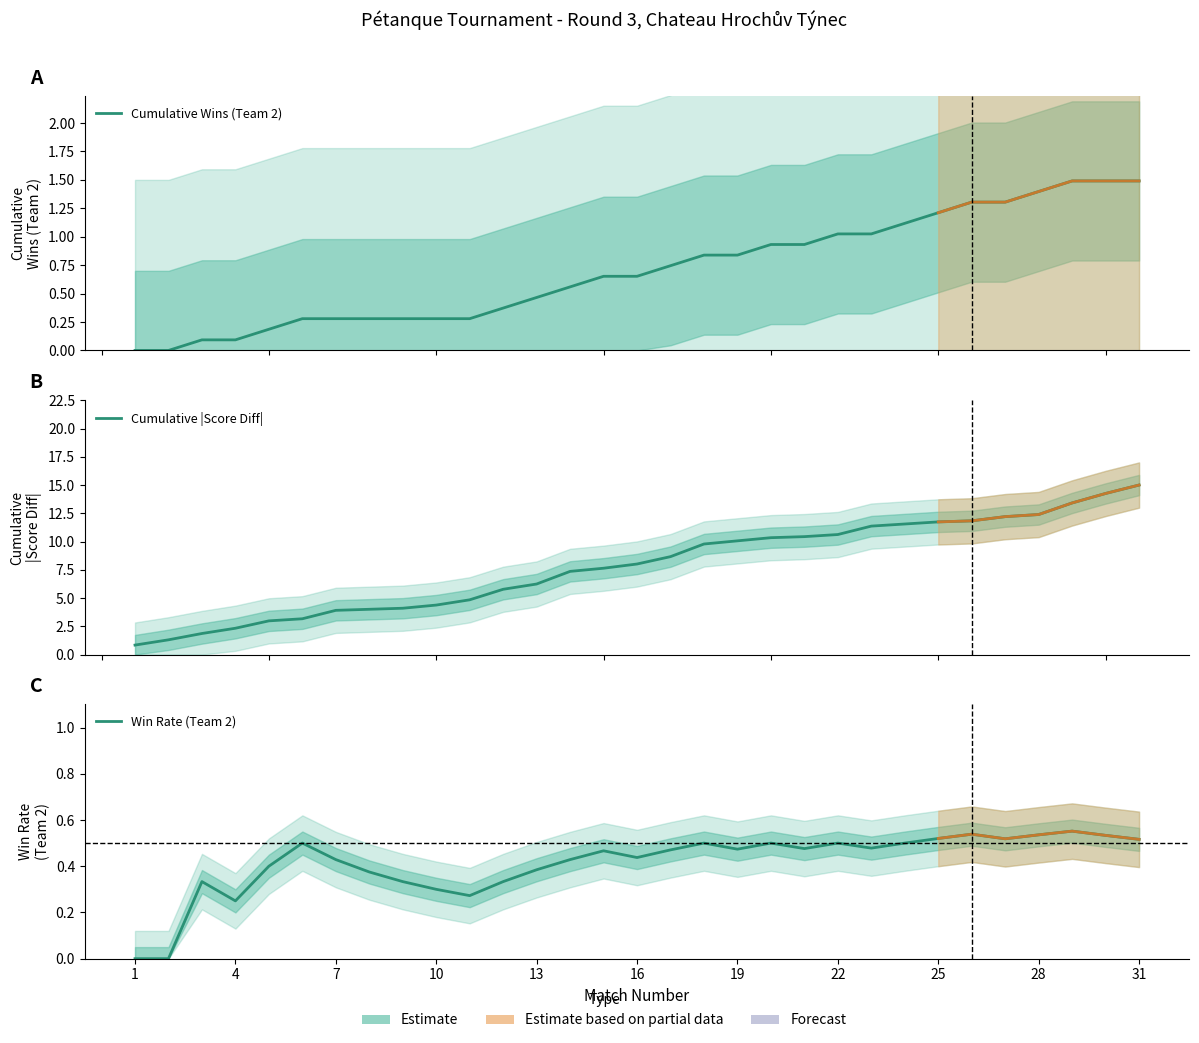

True or false: Cumulative Wins (Team 2) has a value of 0.4 at 16.

False